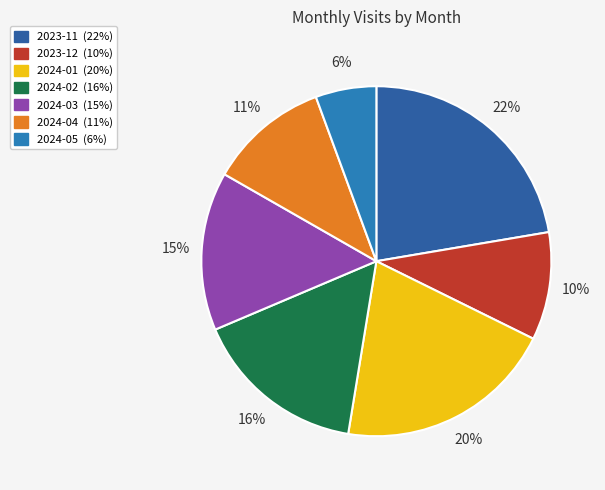

Is 2023-11 the majority of the pie?

No